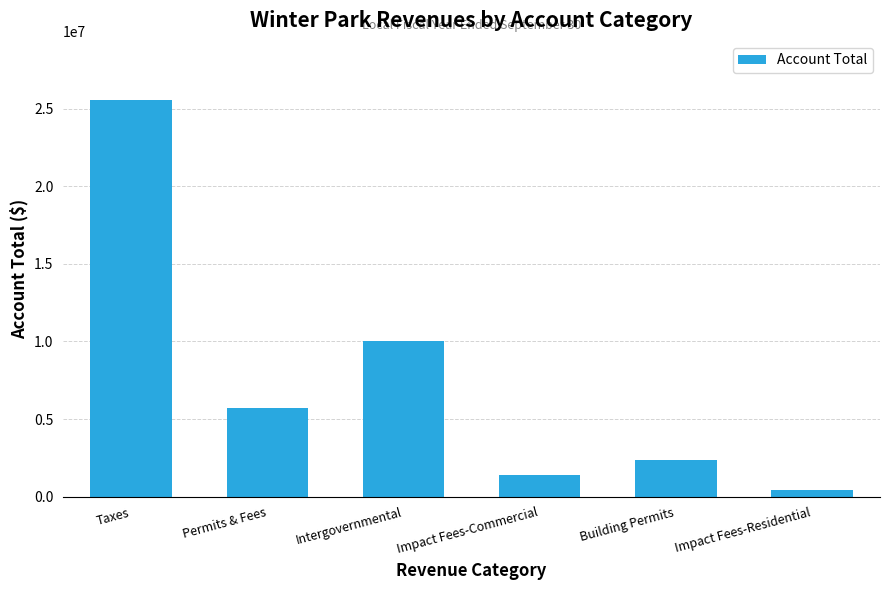

How many values are below 5731925?

3